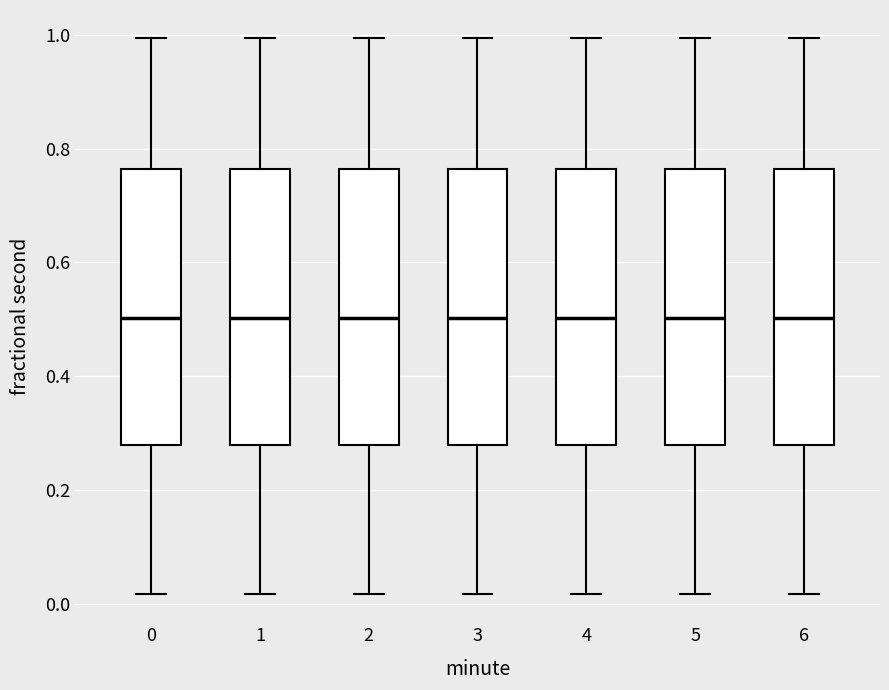

Reading left to right, transcribe this box plot: for each box, give where its median line is, the range the box spans, and where its two whiskers end, as read against the y-axis. The values are not printed on the chart, so give them approximately, as read against the axis.

0: median 0.50, box 0.28 to 0.76, whiskers 0.02 to 1.00
1: median 0.50, box 0.28 to 0.76, whiskers 0.02 to 1.00
2: median 0.50, box 0.28 to 0.76, whiskers 0.02 to 1.00
3: median 0.50, box 0.28 to 0.76, whiskers 0.02 to 1.00
4: median 0.50, box 0.28 to 0.76, whiskers 0.02 to 1.00
5: median 0.50, box 0.28 to 0.76, whiskers 0.02 to 1.00
6: median 0.50, box 0.28 to 0.76, whiskers 0.02 to 1.00